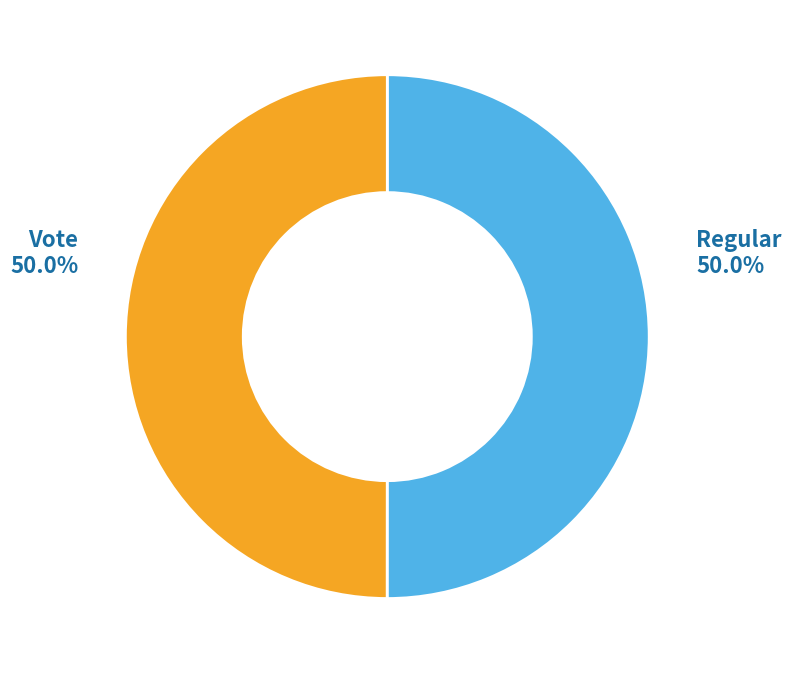

To the nearest percent, what percentage of the pie is Regular?

50%